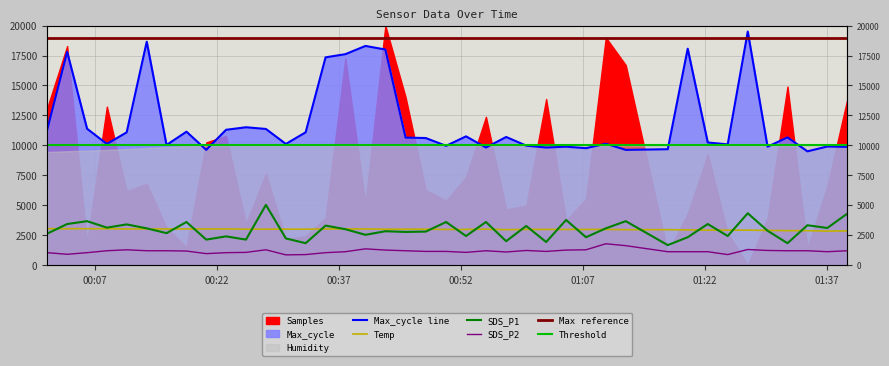

Which has a higher value, 2021/05/27 00:06:04 or 2021/05/27 00:01:10?

2021/05/27 00:06:04